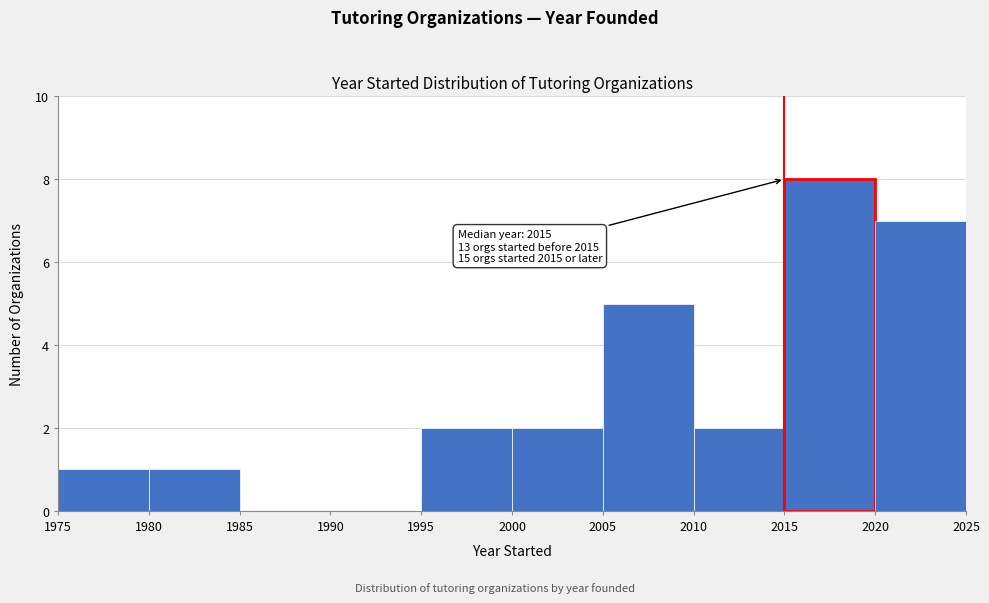

Which range on the x-axis has the tallest bar?

2015 to 2020